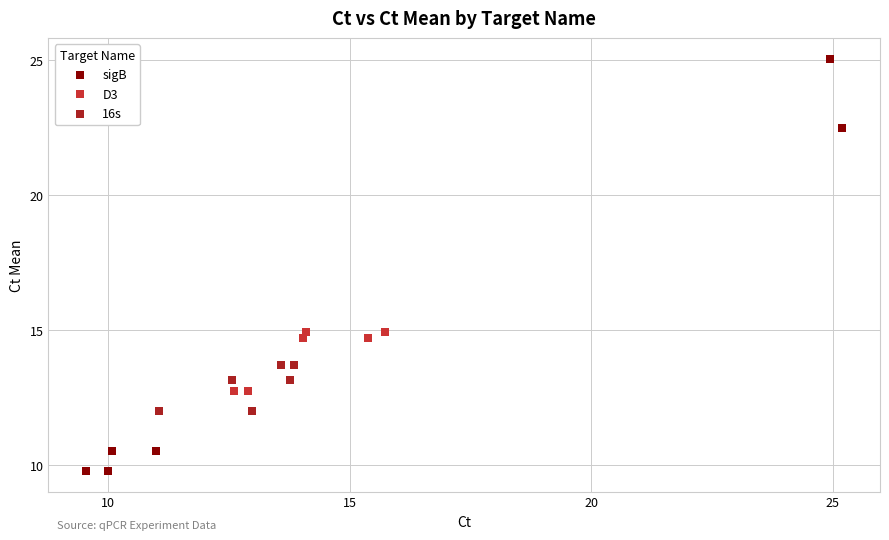

Which series reaches the minimum Y coordinate?

sigB